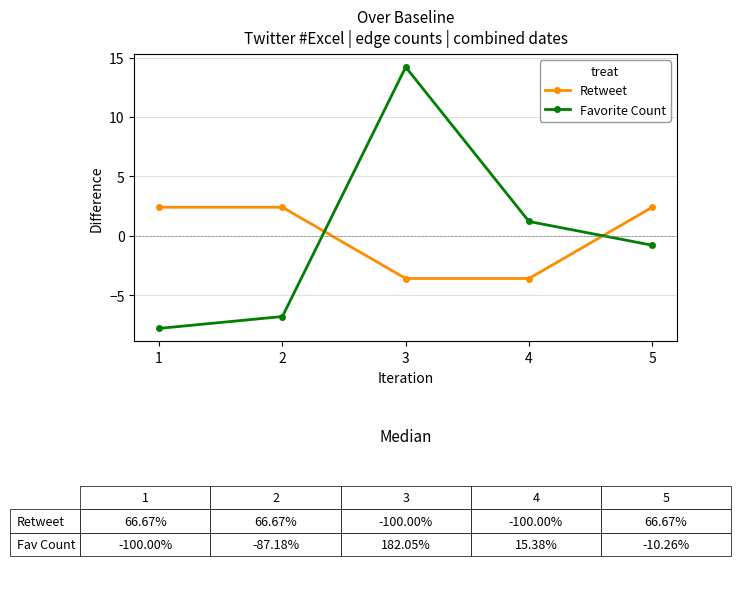

At which label does Favorite Count reach its peak?

3